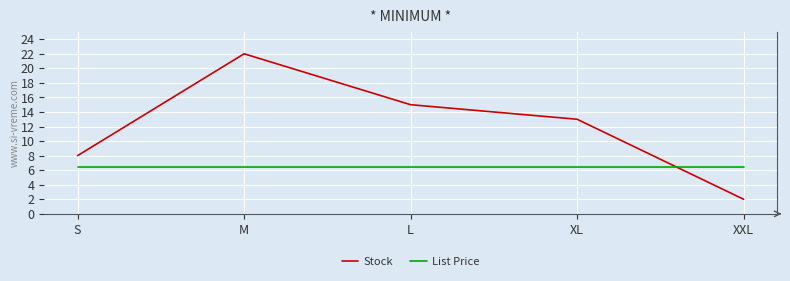

Which series changed the most between M and XL?

Stock